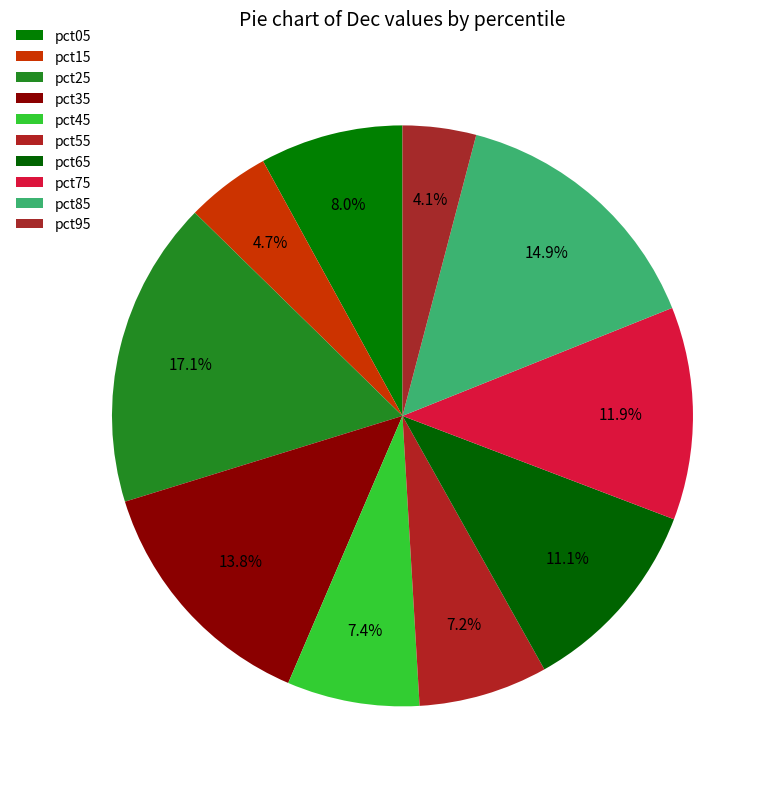

Which category has the biggest portion of the pie?

pct25